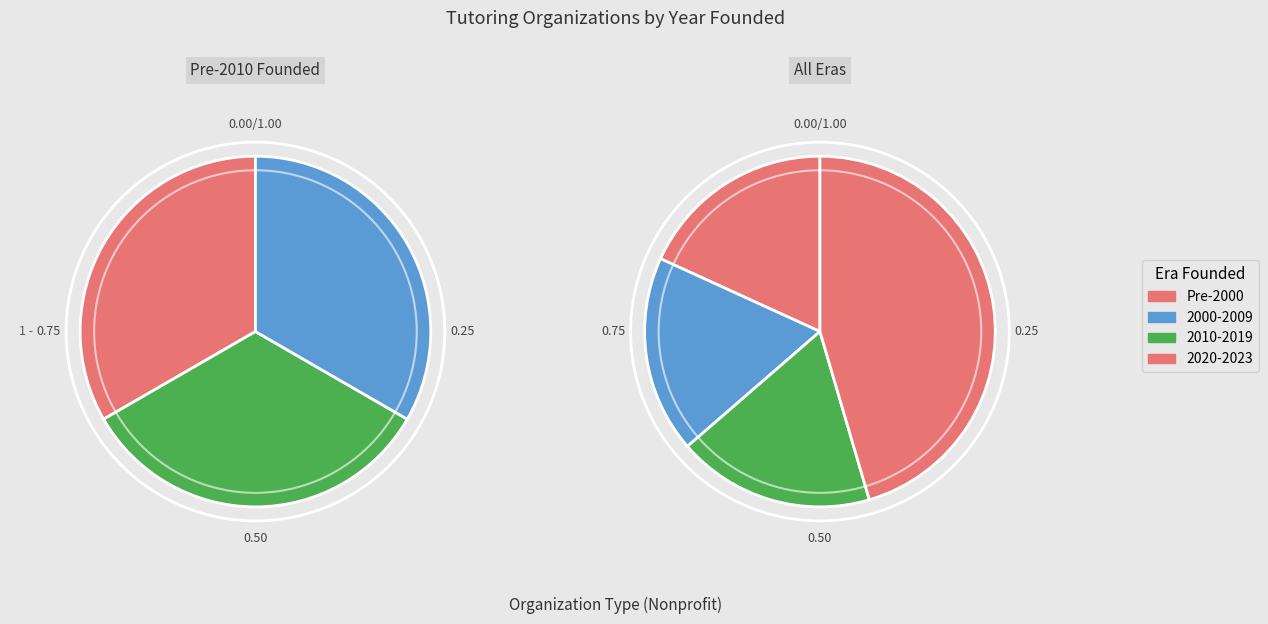

Does HomeWorks Trenton account for over 50% of the chart?

No